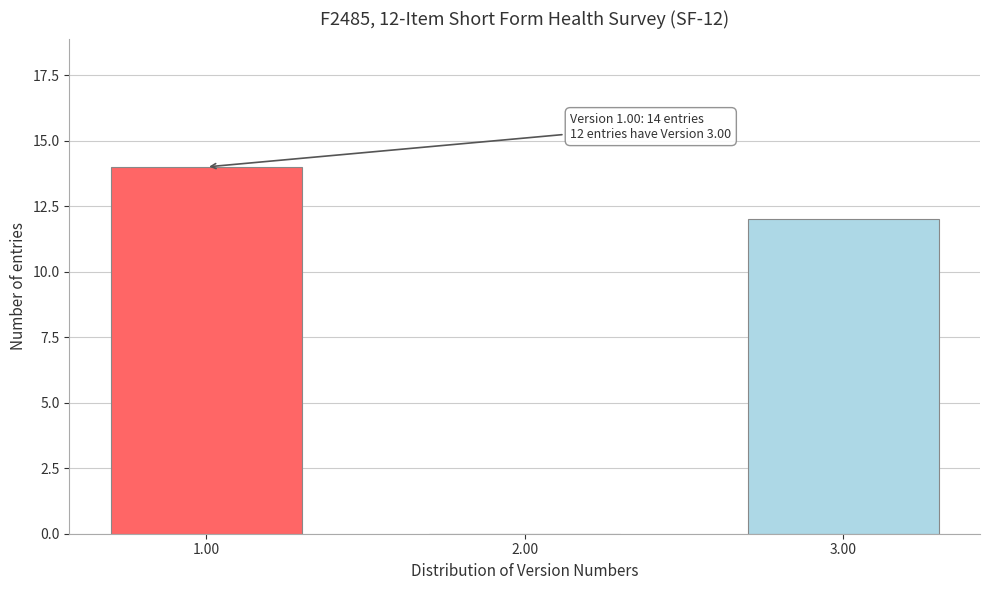

Reading right to left, list all the values displayed in this chart.

3.00=12	2.00=0	1.00=14